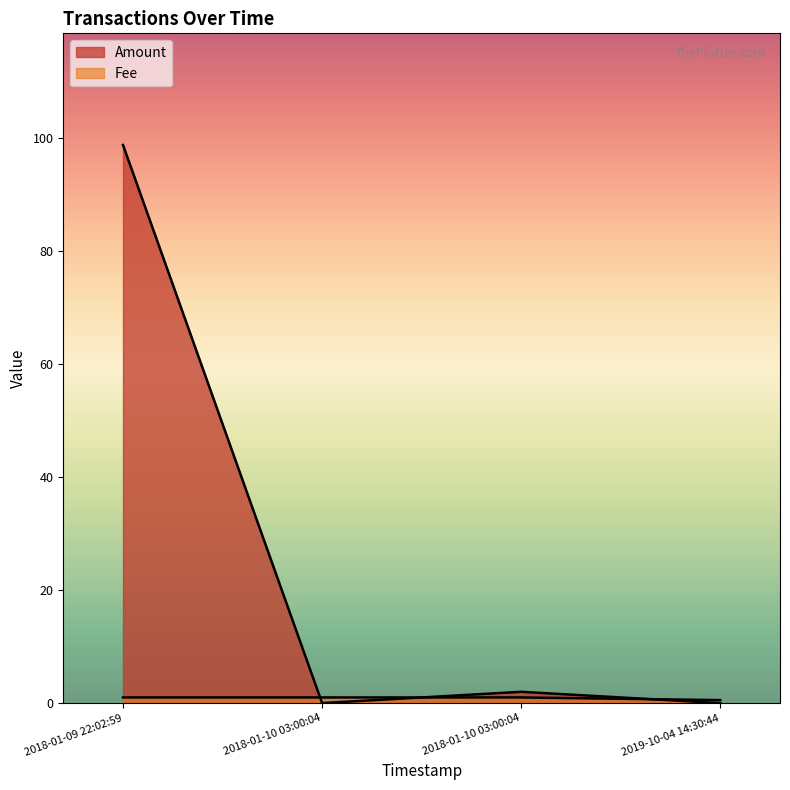

How many intersections are there between Fee and Amount?

3